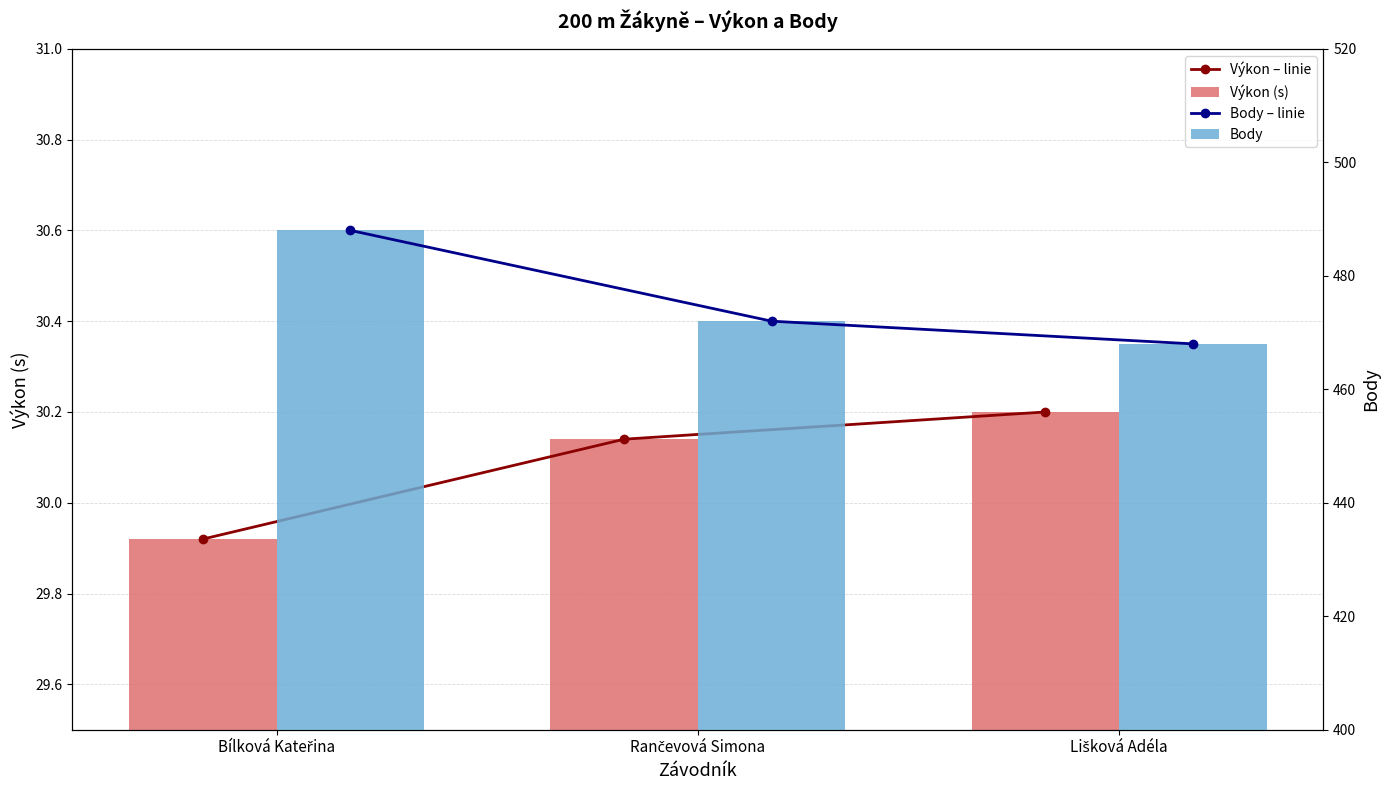

Which category has the highest value in the Body series?

Bílková Kateřina